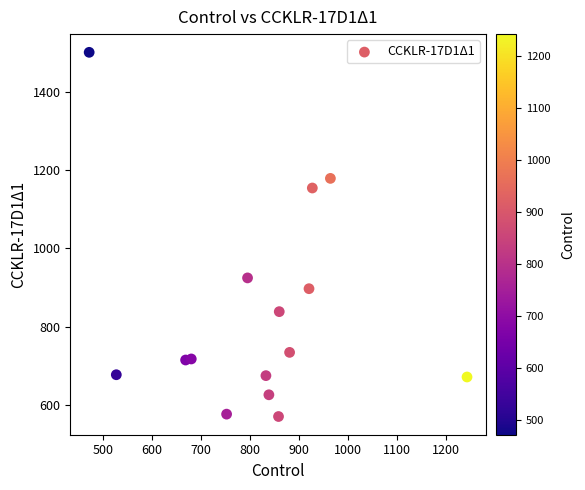

What is the range of Y values (max minus min)?

929.8